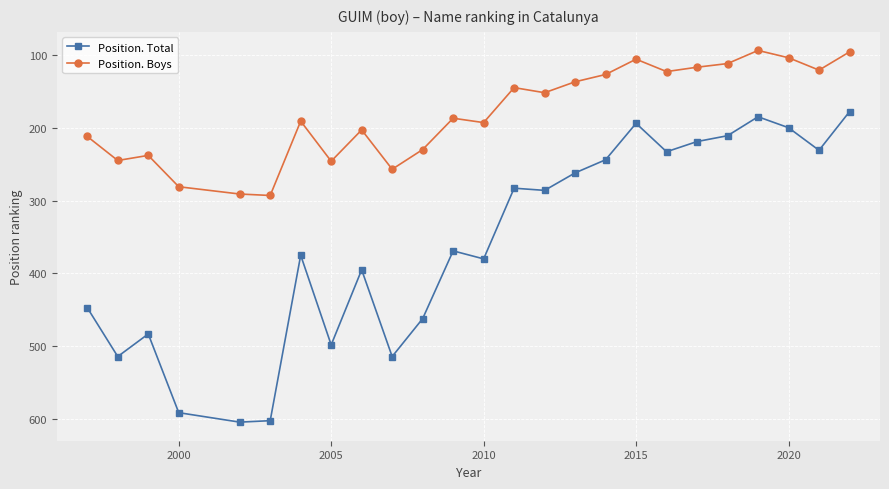

What is the value of the Position. Total point at the 17th from the left?

244